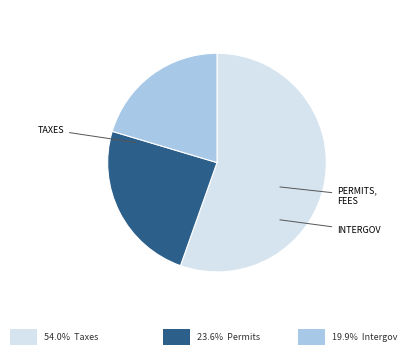

Does any single category account for the majority?

Yes